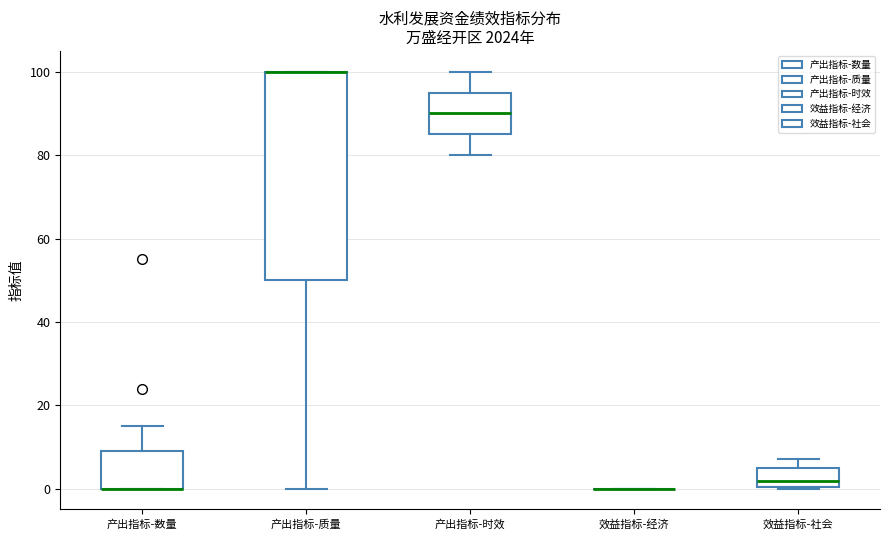

Reading left to right, transcribe this box plot: for each box, give where its median line is, the range the box spans, and where its two whiskers end, as read against the y-axis. The values are not printed on the chart, so give them approximately, as read against the axis.

产出指标-数量: median 0 (drawn on the box's lower edge), box 0 to 10, whiskers 0 to 16
产出指标-质量: median 100 (drawn on the box's upper edge), box 50 to 100, whiskers 0 to 100
产出指标-时效: median 90, box 86 to 96, whiskers 80 to 100
效益指标-经济: box collapsed to a line at 0, whiskers 0 to 0
效益指标-社会: median 2, box 0 to 6, whiskers 0 to 8